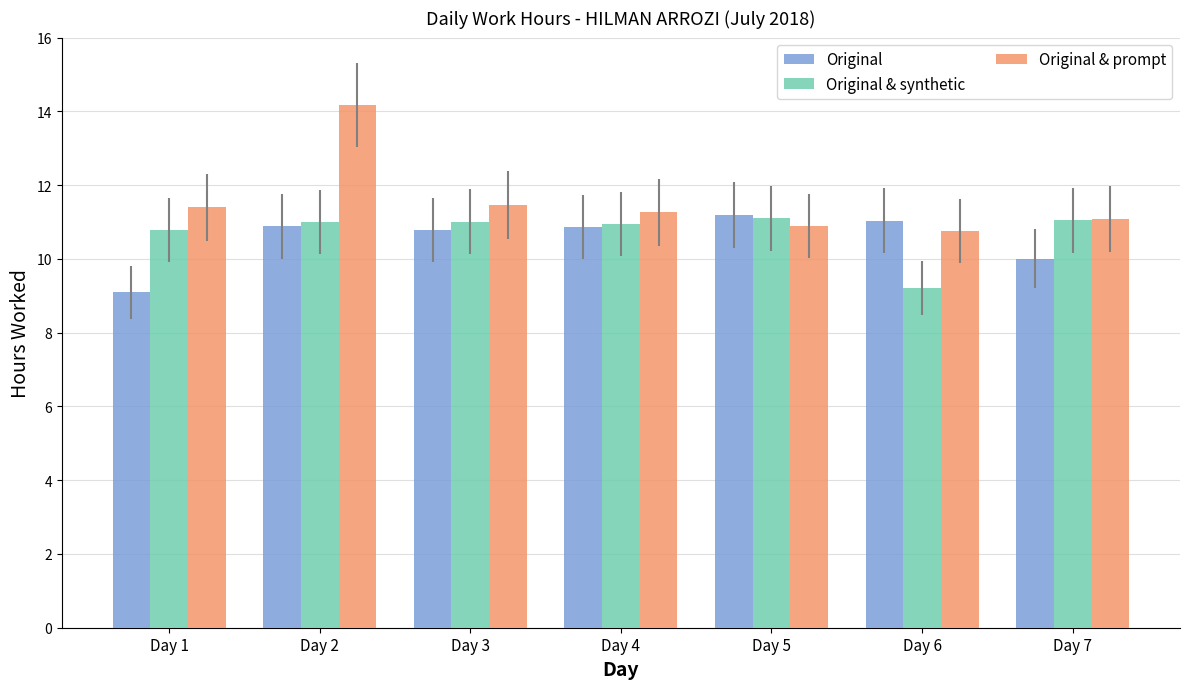

Is it true that Original equals 10.9 at Day 2?

True